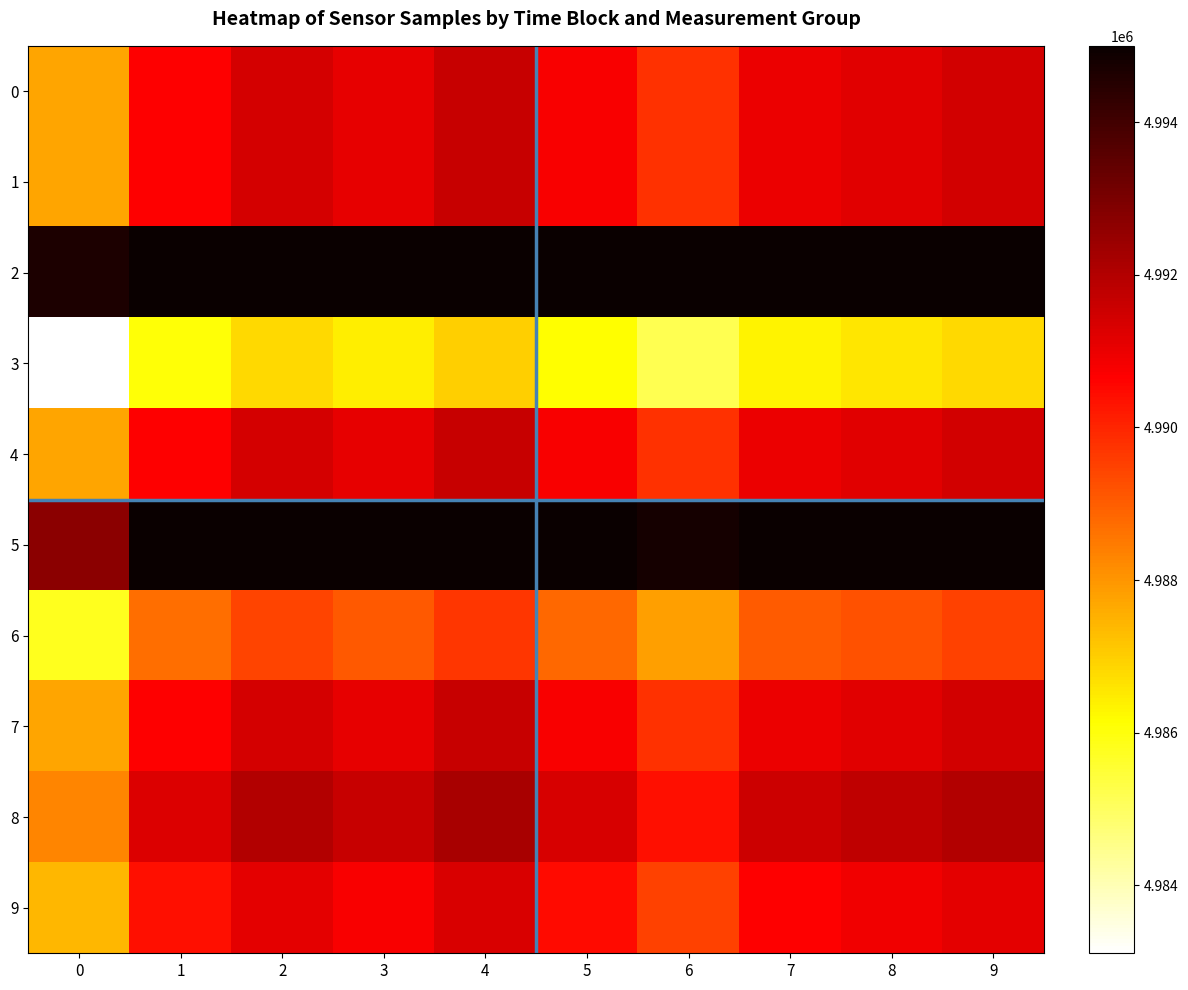

How many data points does each series have?

10